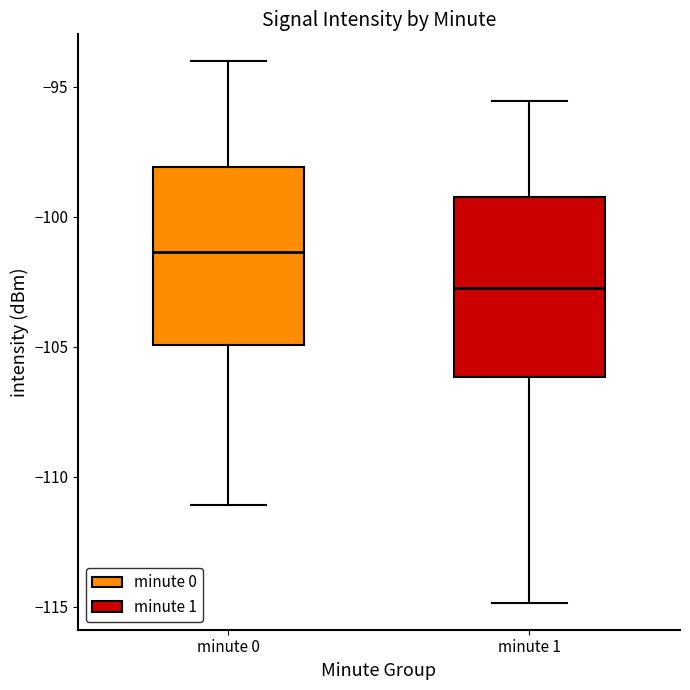

Reading left to right, transcribe this box plot: for each box, give where its median line is, the range the box spans, and where its two whiskers end, as read against the y-axis. The values are not printed on the chart, so give them approximately, as read against the axis.

minute 0: median -101.5, box -105.0 to -98.0, whiskers -111.0 to -94.0
minute 1: median -103.0, box -106.0 to -99.0, whiskers -115.0 to -95.5